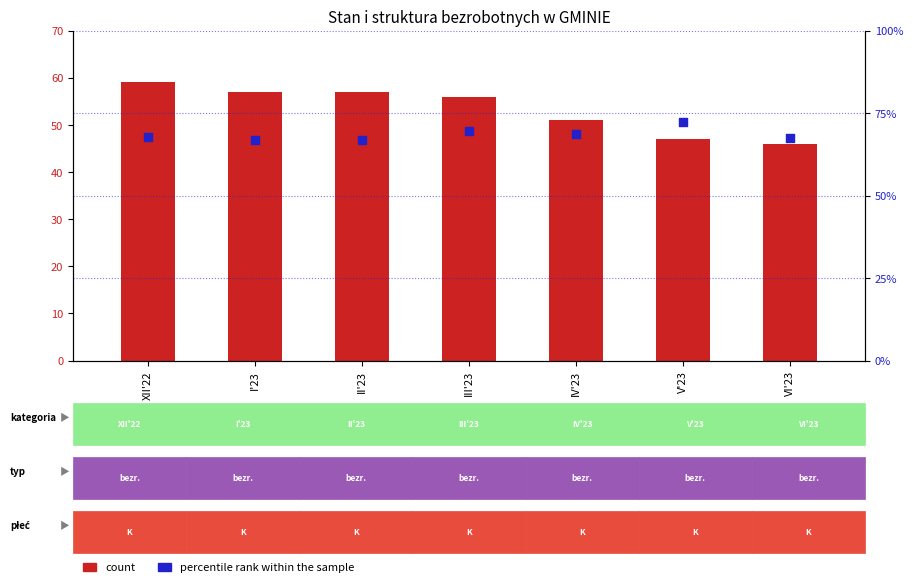

What are all the series names shown in the legend?

count, percentile rank within the sample